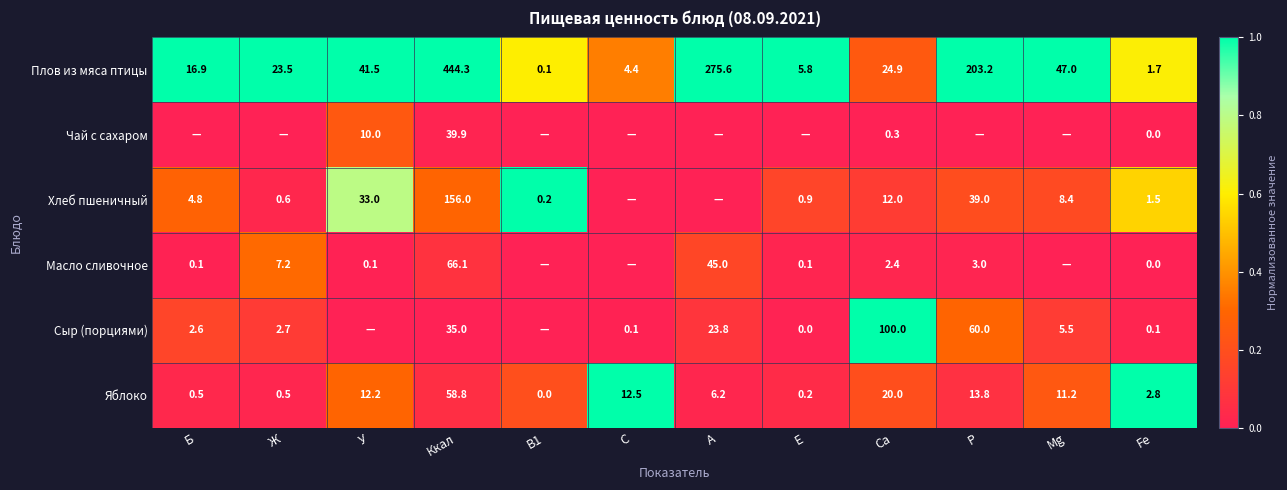

Count the number of categories in the chart.

12